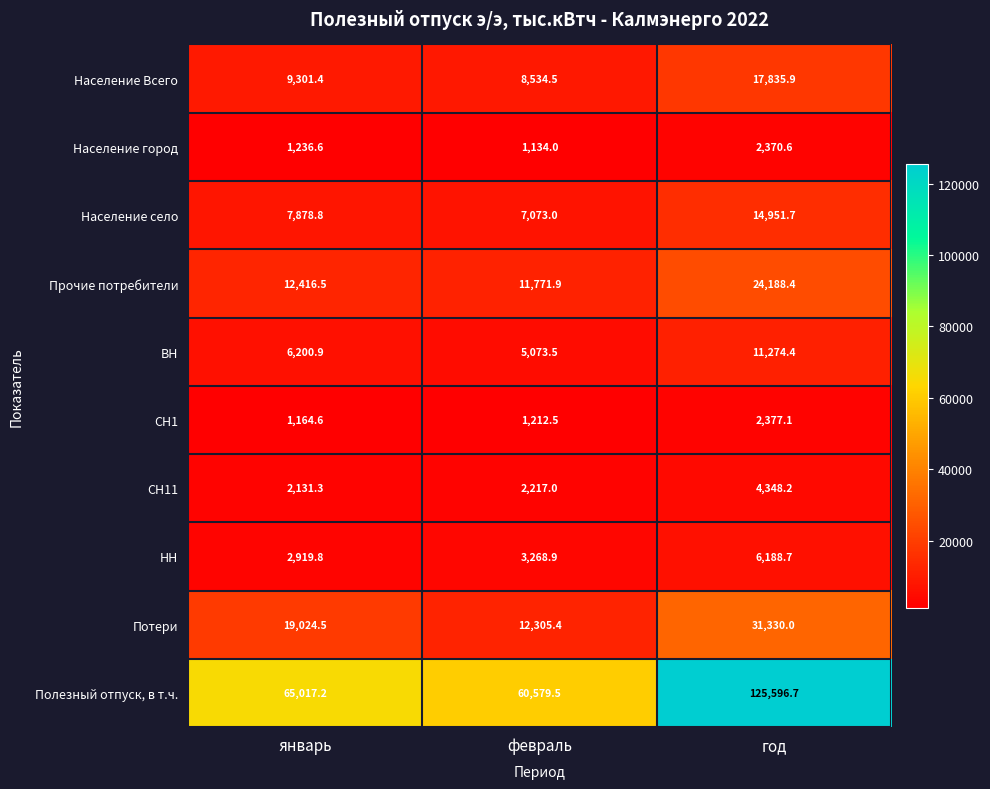

At which label does Население село first exceed 7878?

январь